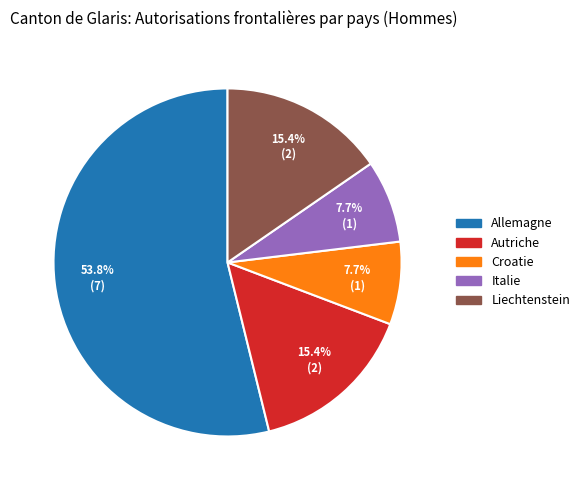

To the nearest percent, what is the average slice percentage?

20%